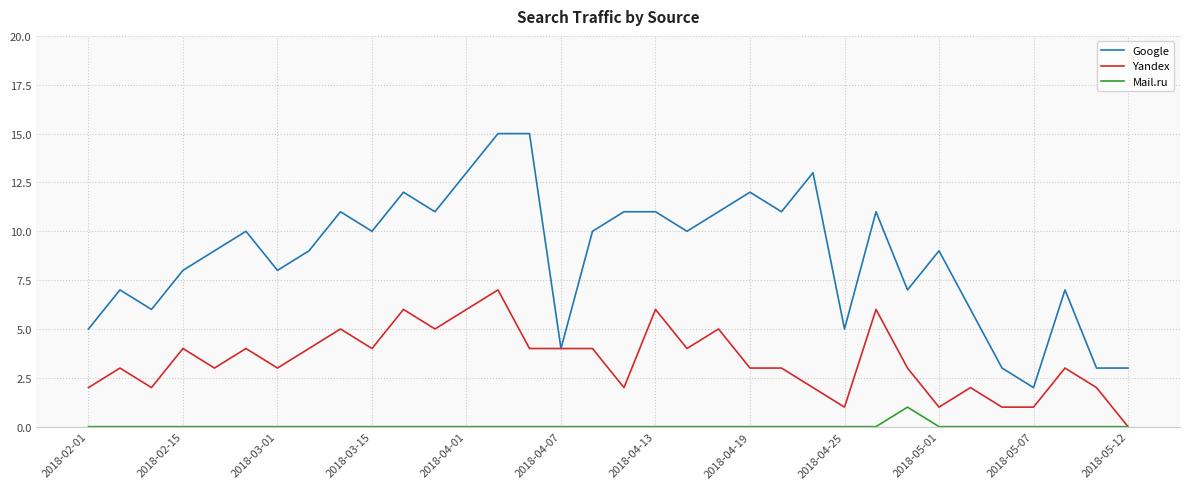

In Mail.ru, how many points are higher than both neighbors (excluding endpoints)?

1